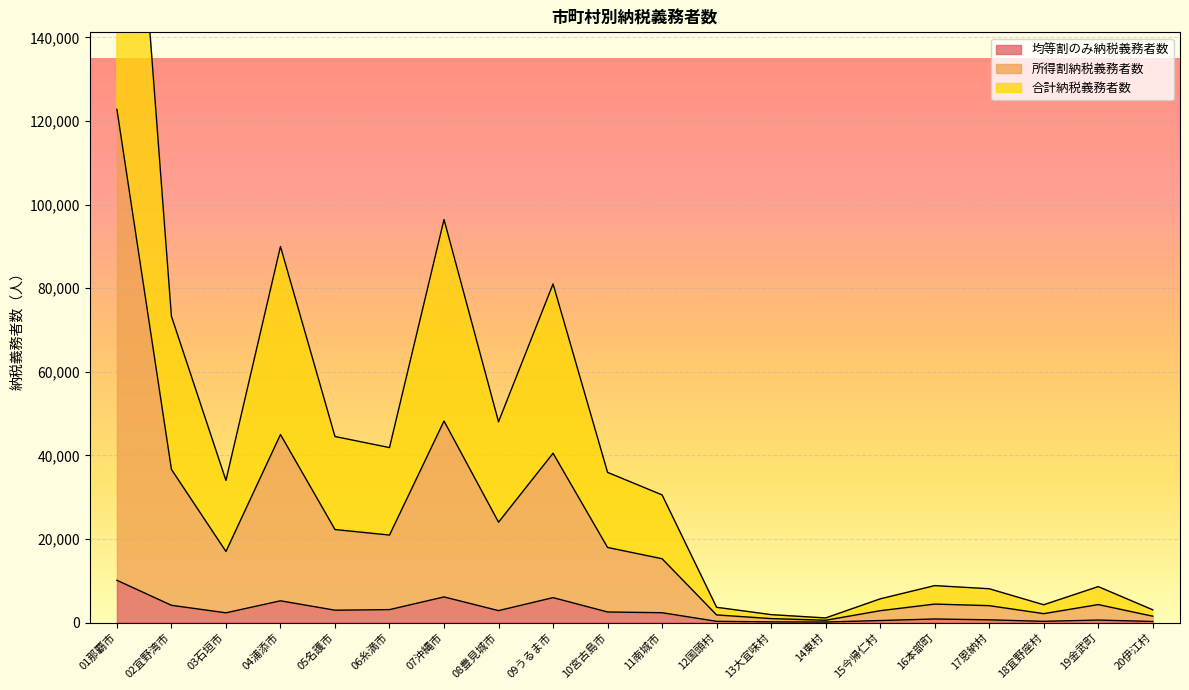

How many interior local peaks does the 均等割のみ納税義務者数 series have?

5